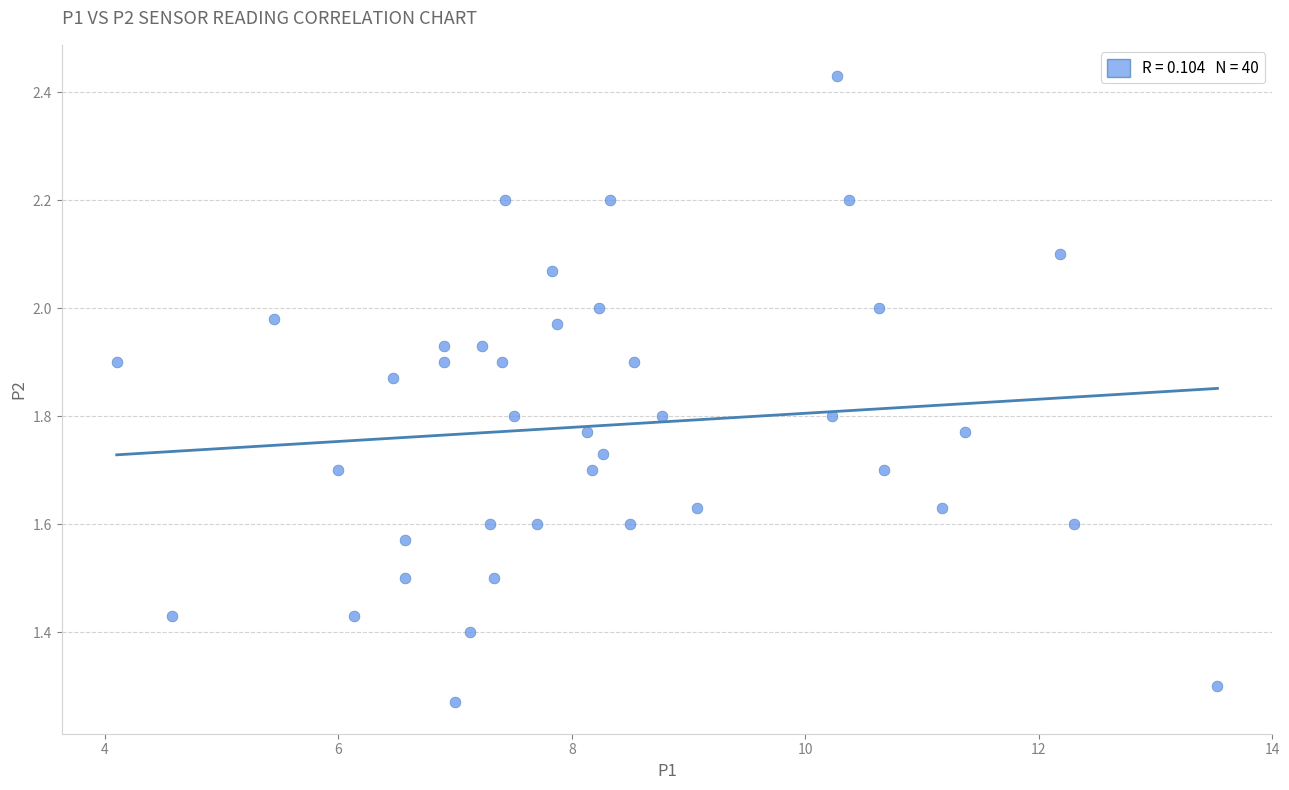

What is the range of X values (max minus min)?

9.4